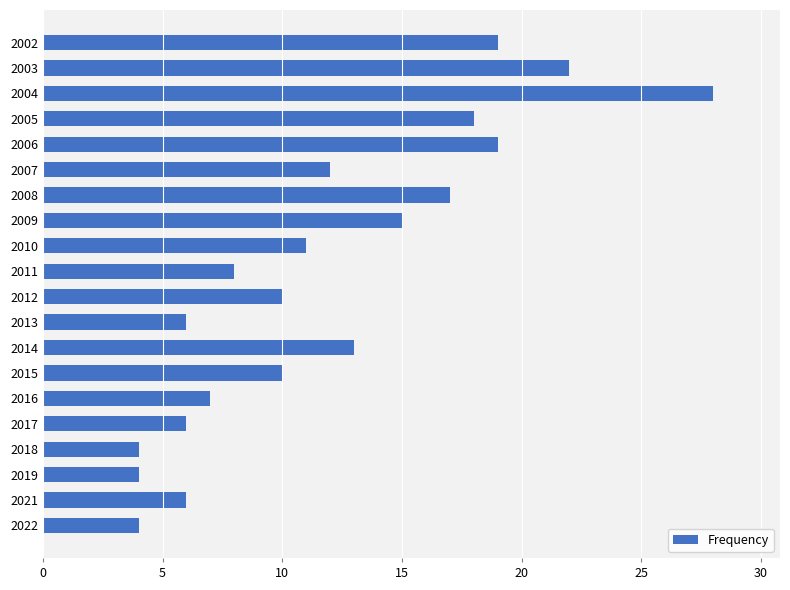

The chart shows a value of 15 at 2003. True or false?

False